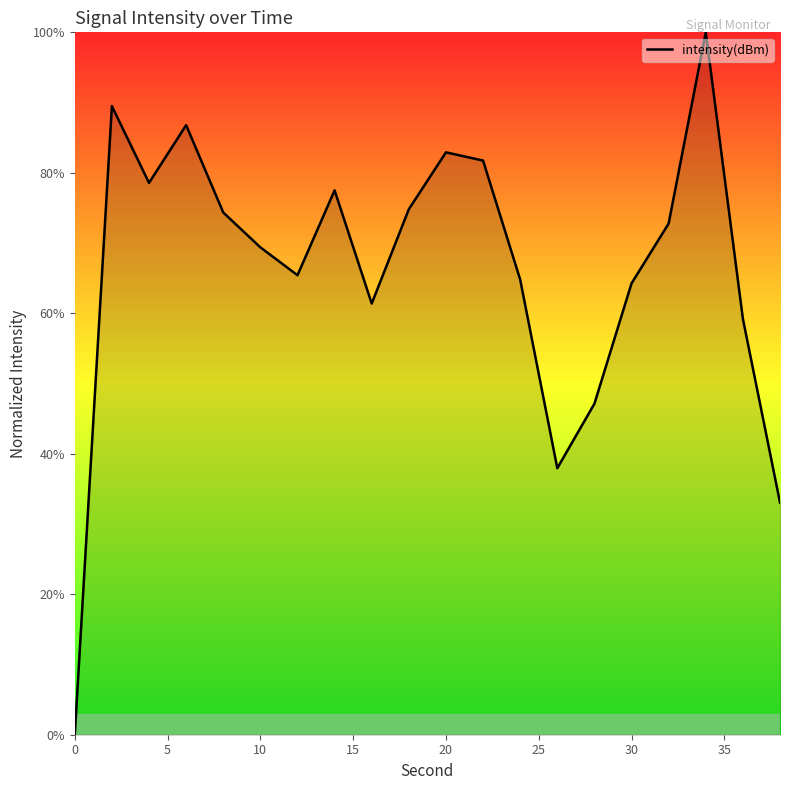

What is the greatest value displayed?

100.0